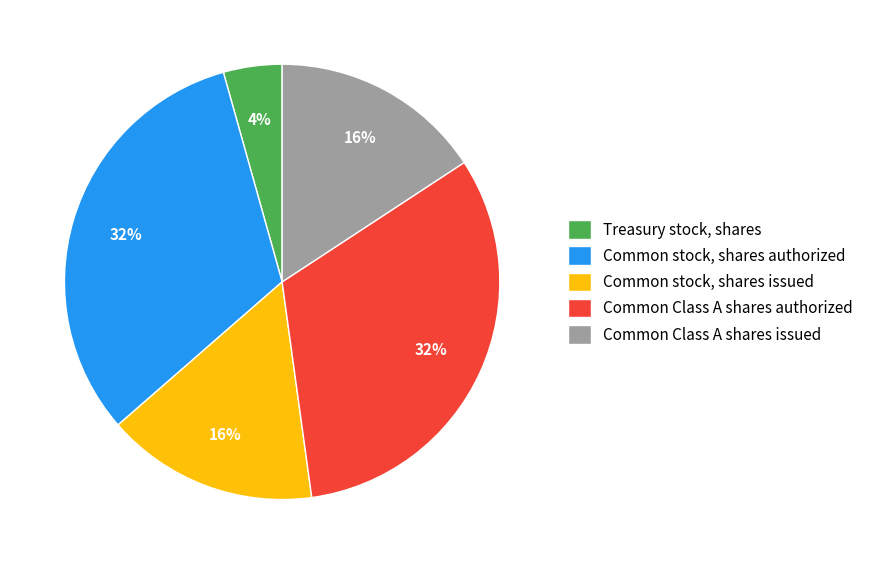

Is the sum of Common Class A shares authorized and Common stock, shares issued greater than half?

No